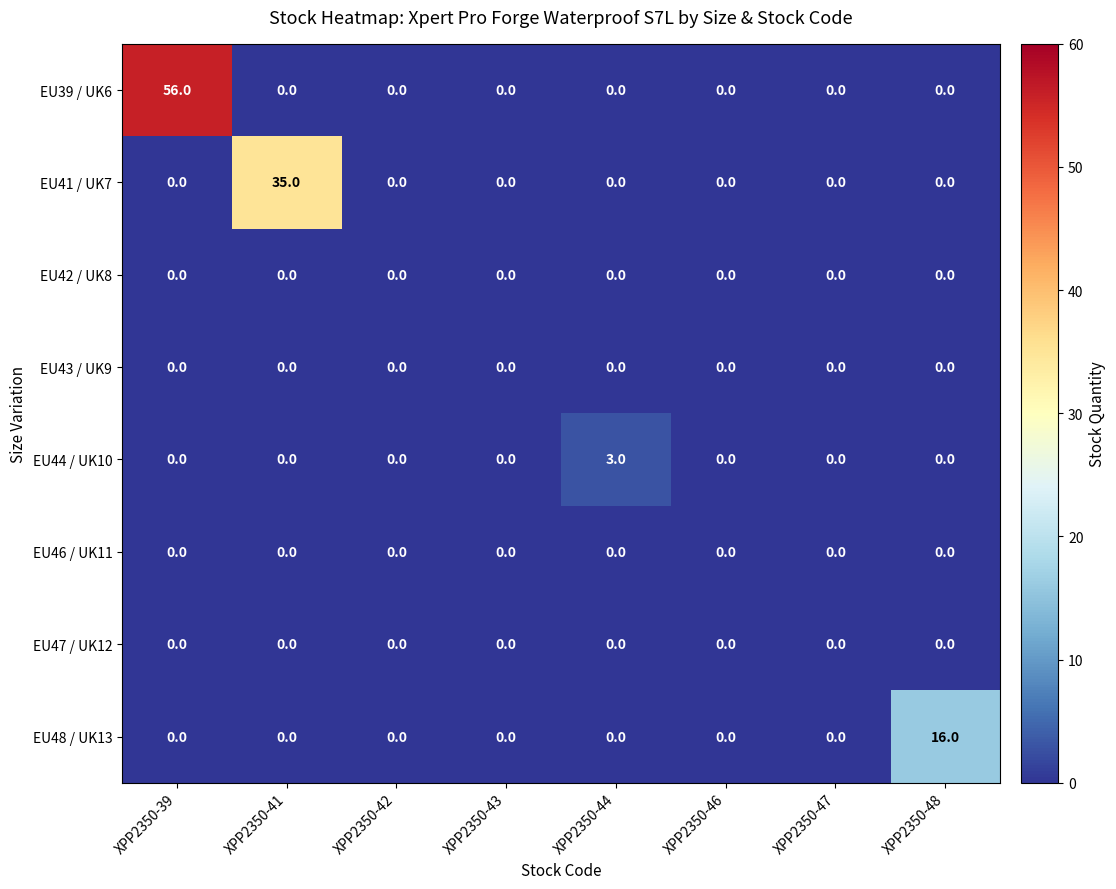

What is the total value across all series at XPP2350-41?

35